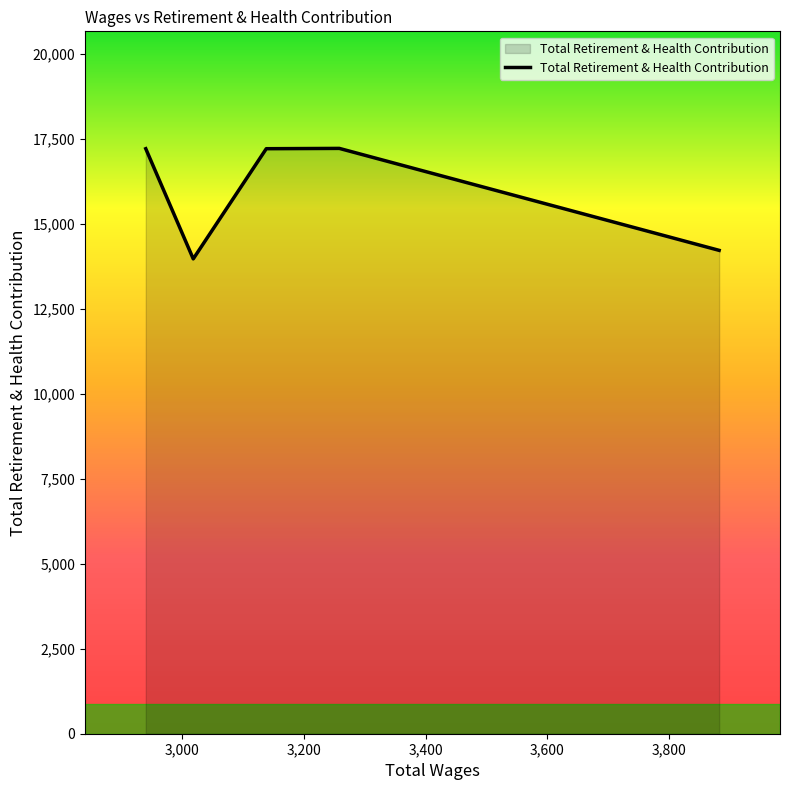

What is the sum of all values?

79846